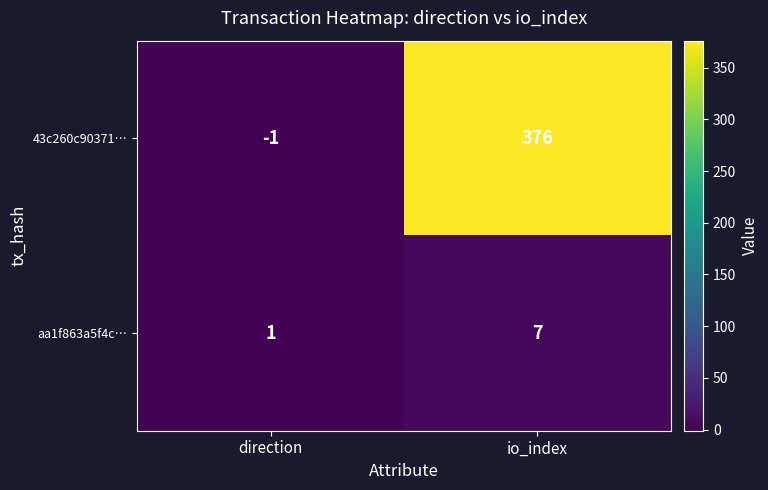

Which series has the largest range (max minus min)?

43c260c90371…